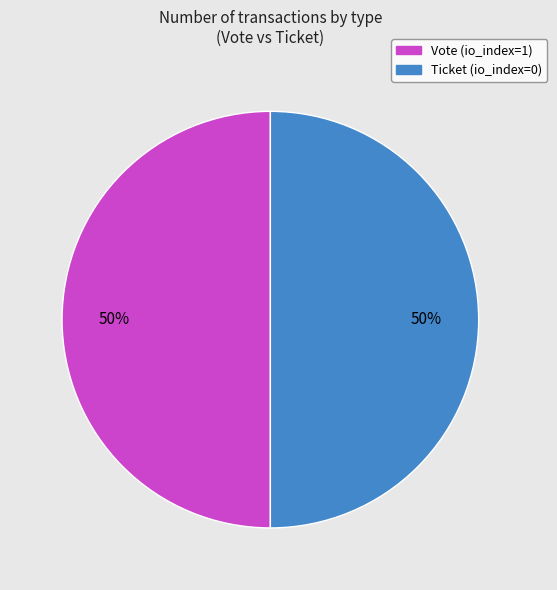

To the nearest percent, what is the average slice percentage?

50%